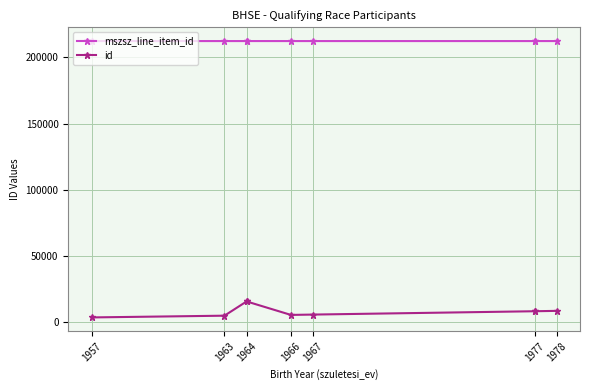

True or false: mszsz_line_item_id and id intersect in this chart.

False